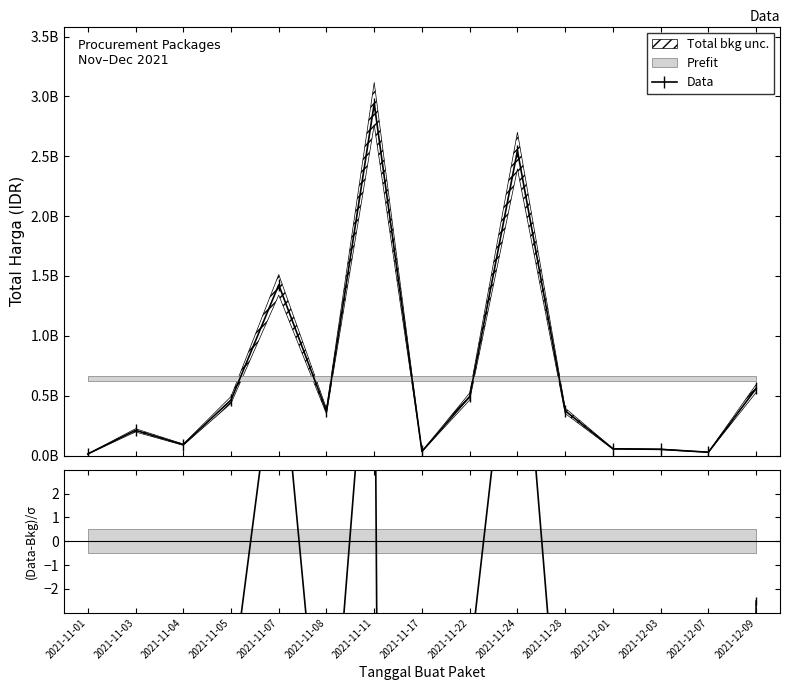

True or false: (Data-Bkg)/σ and Data intersect in this chart.

False